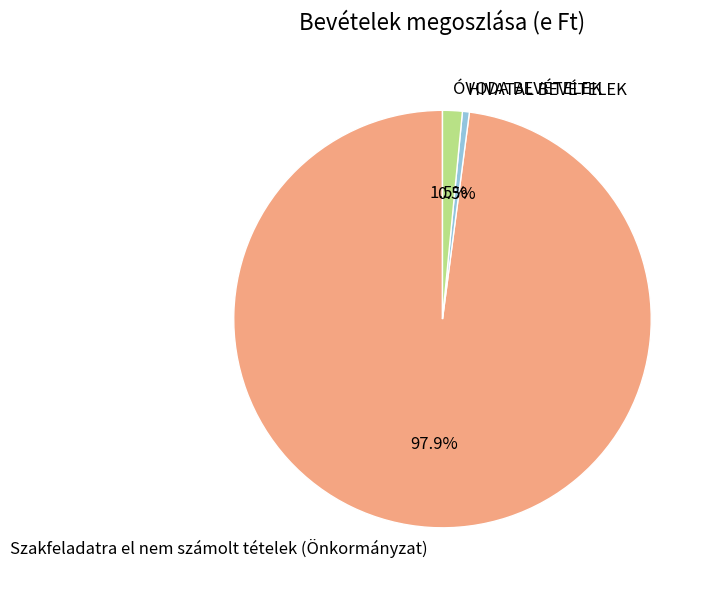

Count the number of slices in the pie.

3